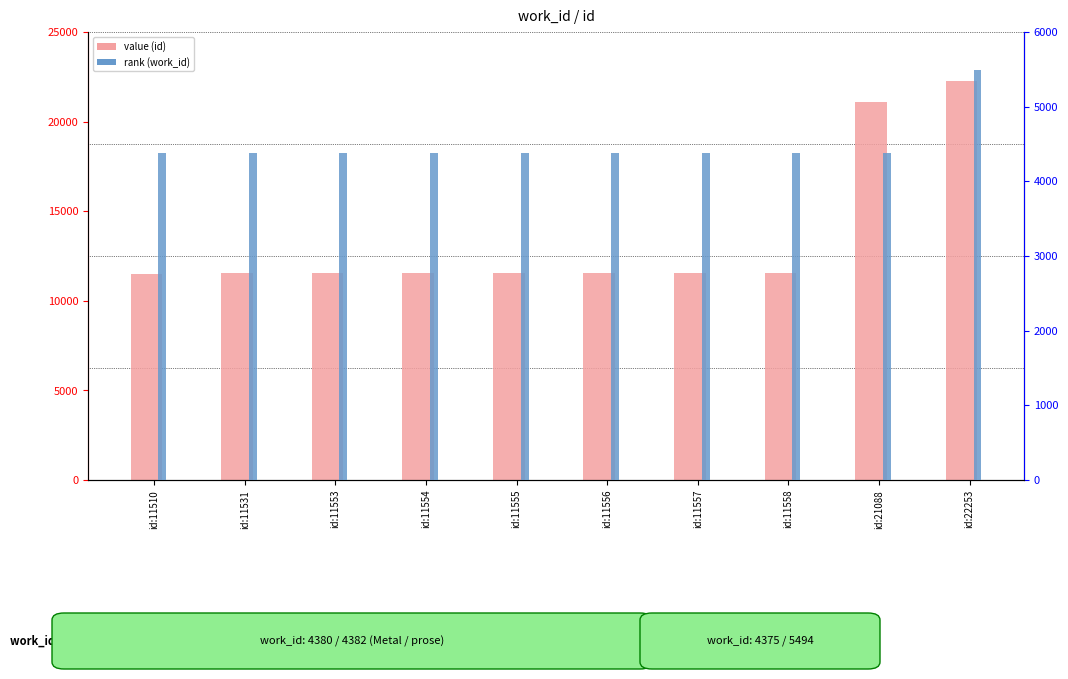

Rank the series by their average value, from highest to lowest.

value (id), rank (work_id)